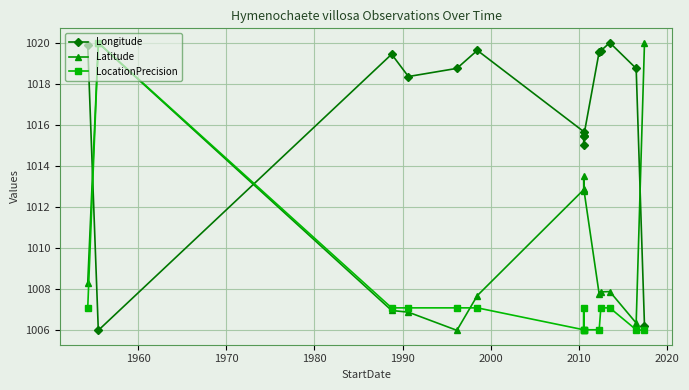

What is the sum of all LocationPrecision values?

15112.9